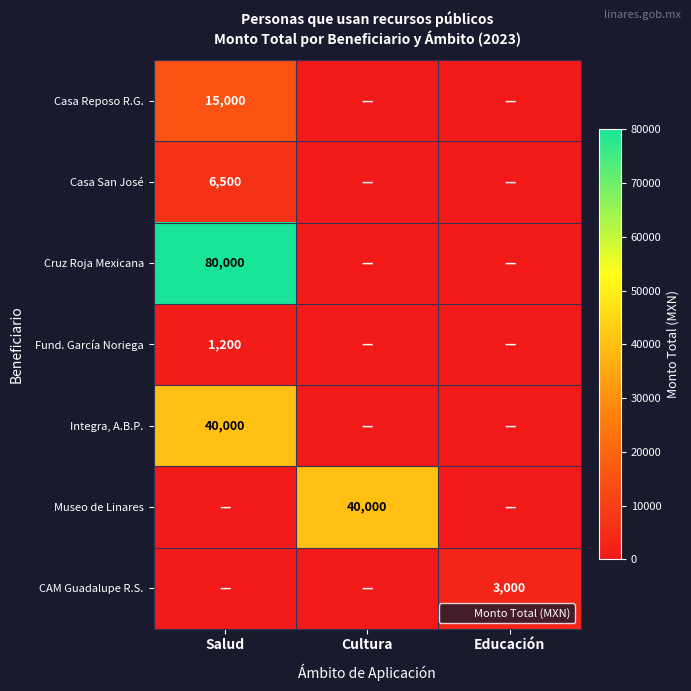

At which label does Museo de Linares reach its peak?

Cultura